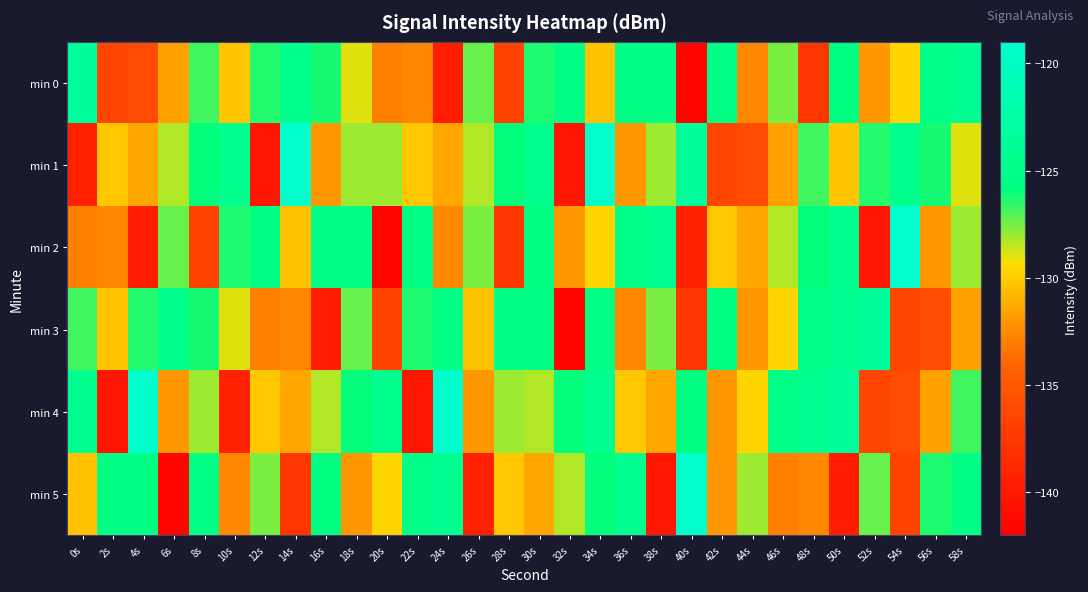

Which category has the lowest value across all series?

40s